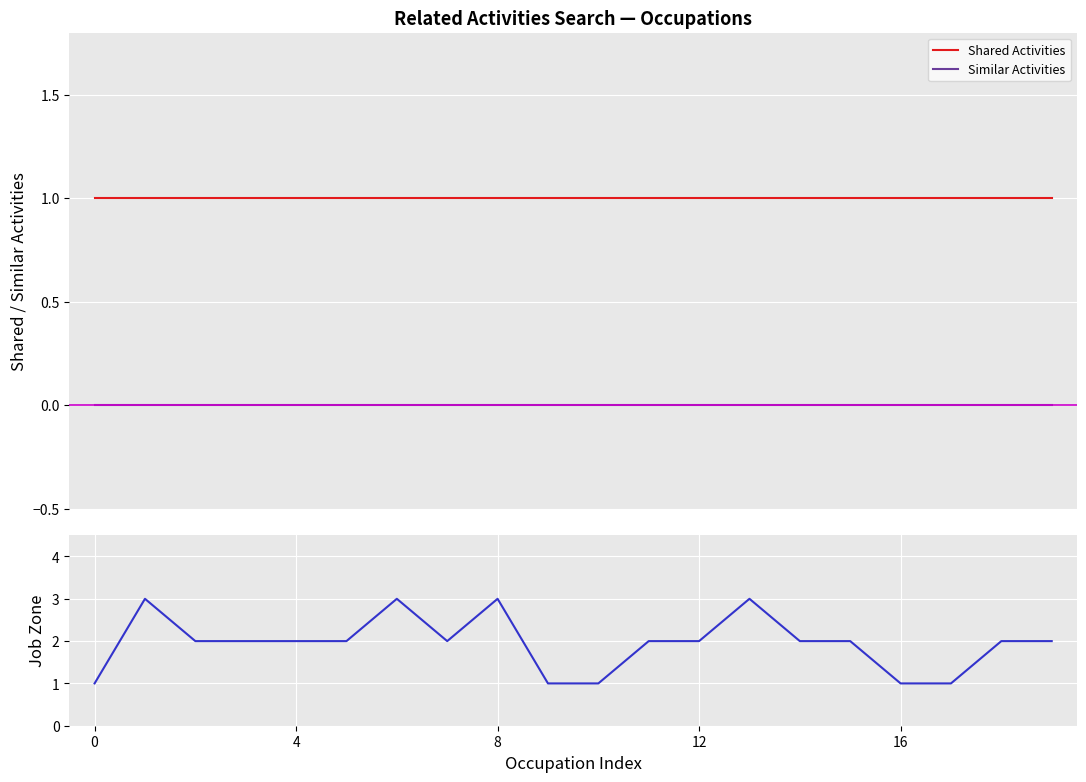

True or false: Job Zone and Similar Activities intersect in this chart.

False